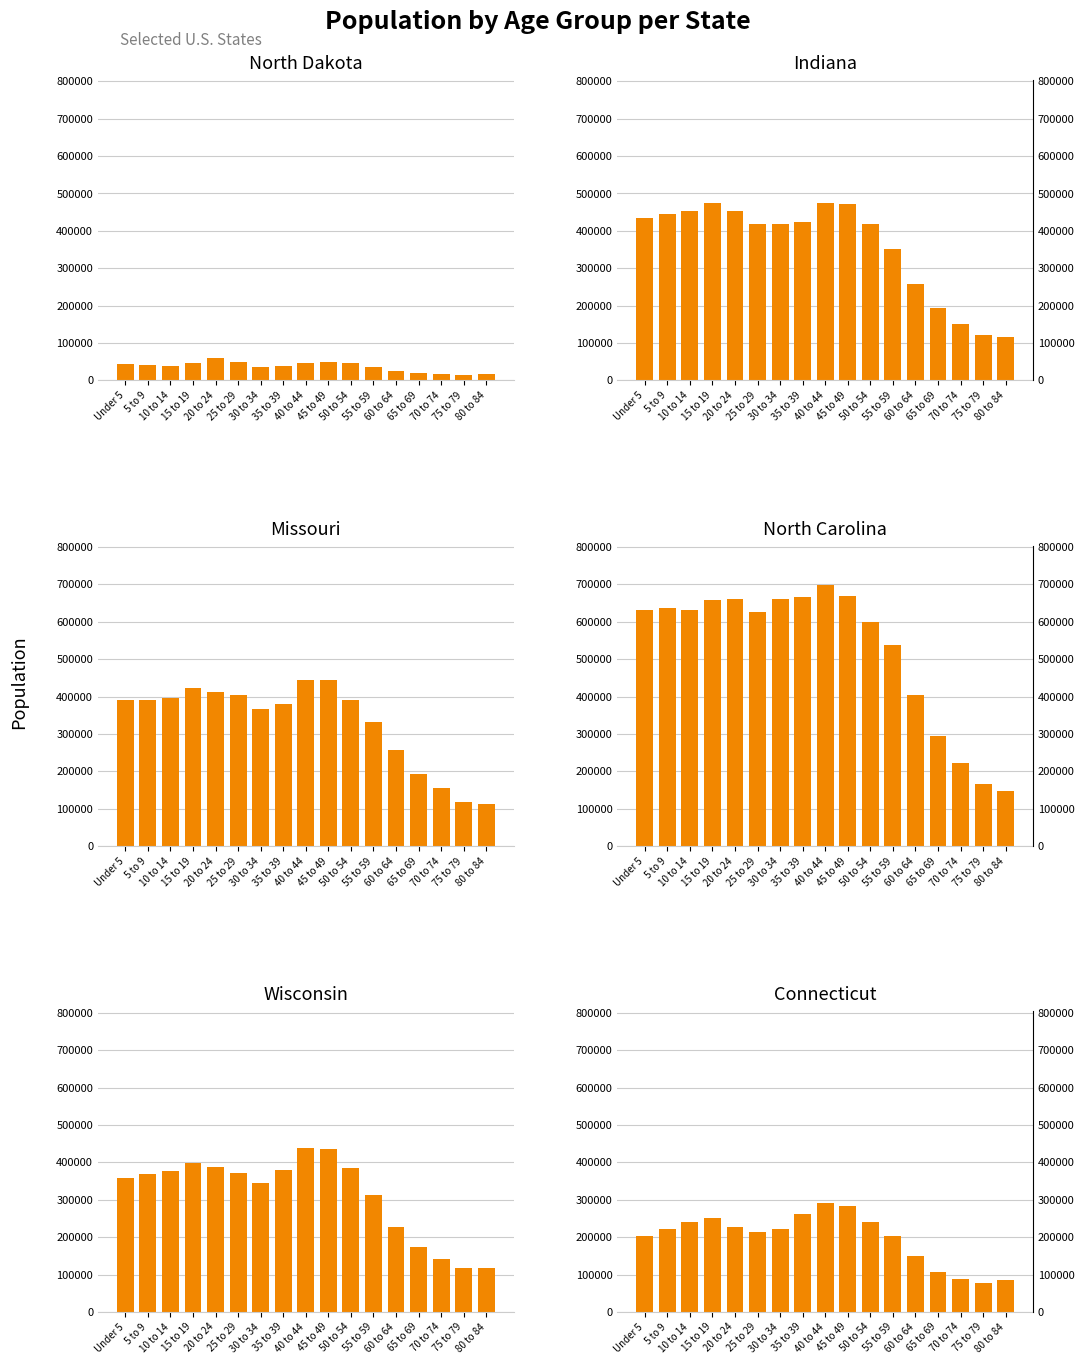

What is the value of the Connecticut bar at the 5th from the left?

227898